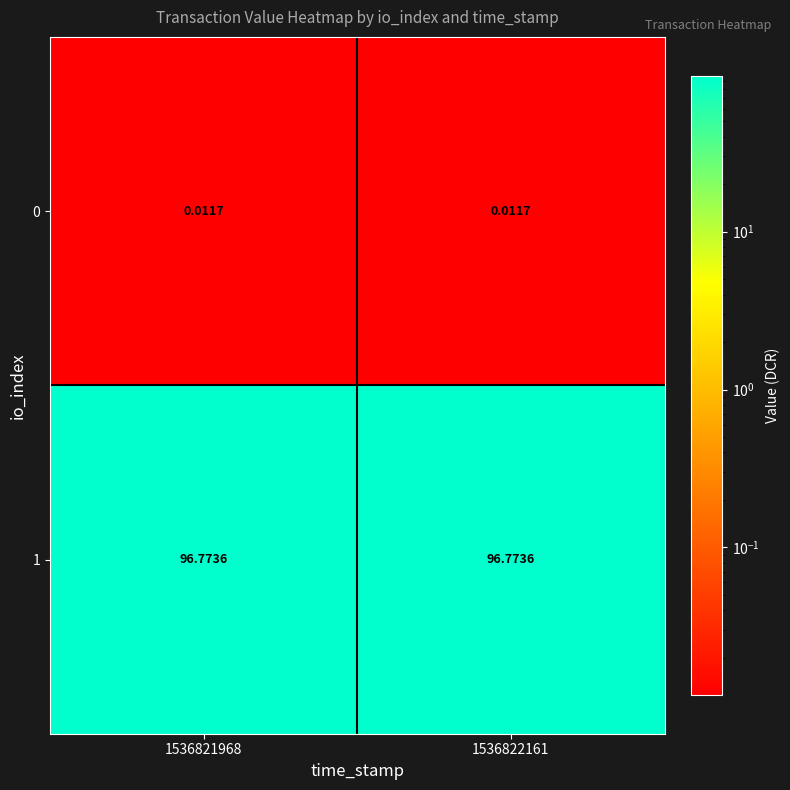

Is the value of 1 at 1536821968 greater than the value of 0 at 1536821968?

Yes